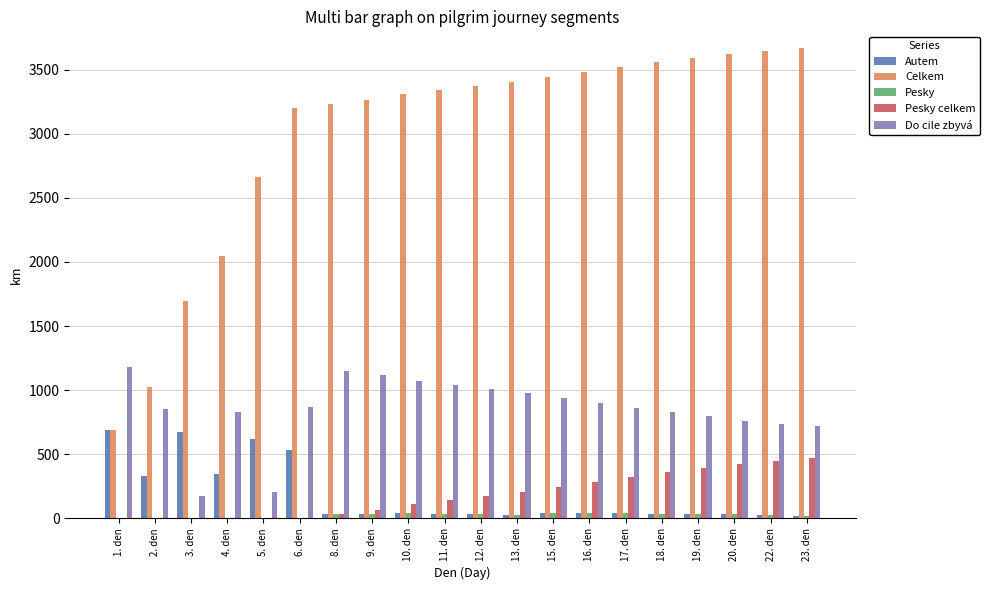

What is the greatest value displayed?

3667.4